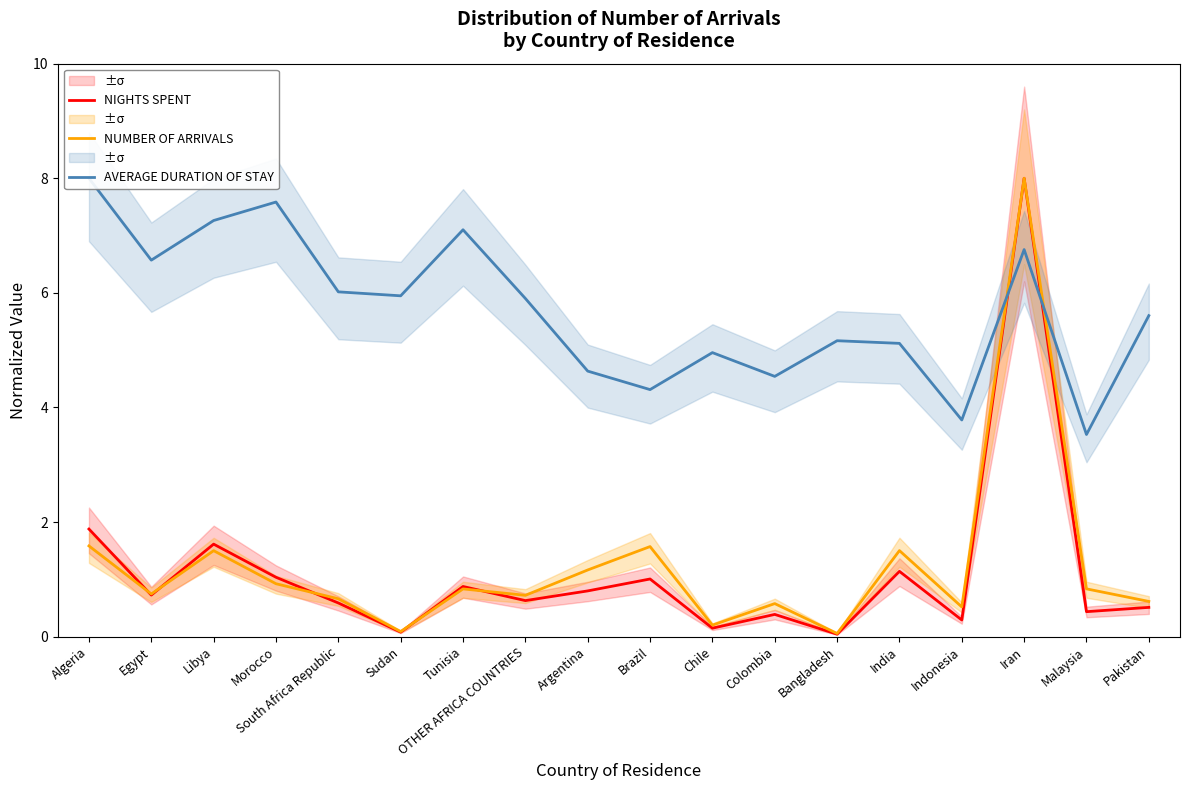

What is the difference between the highest and lowest values at Tunisia?

6.3